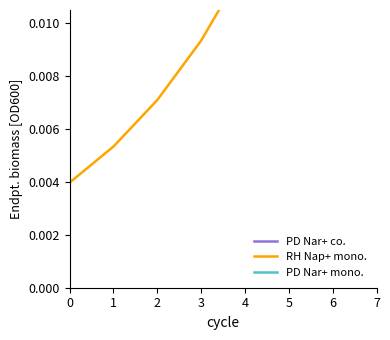

Rank the series by their average value, from highest to lowest.

PD Nar+ mono., PD Nar+ co., RH Nap+ mono.